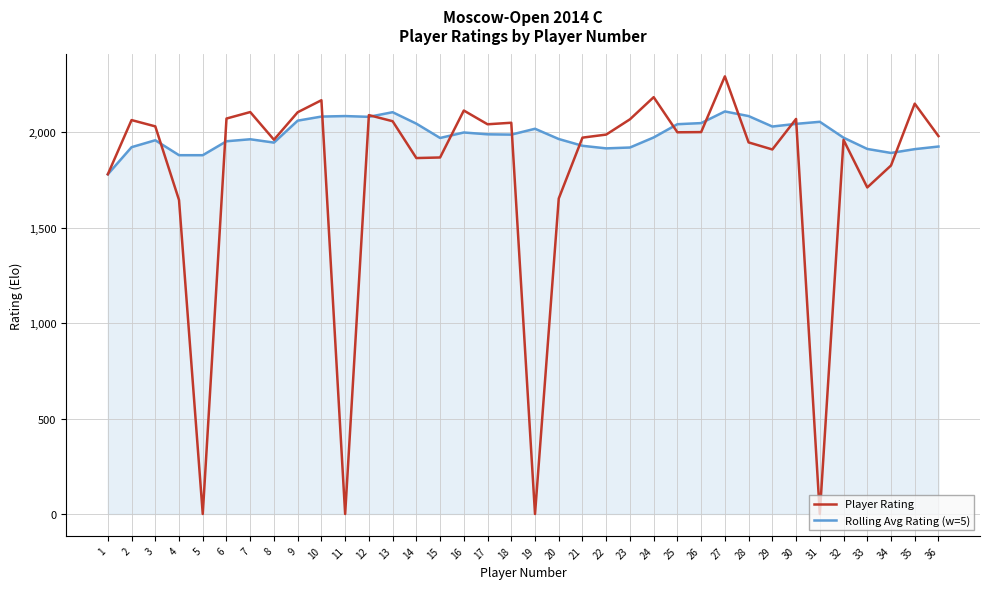

What is the total value across all series at 20?

3617.8